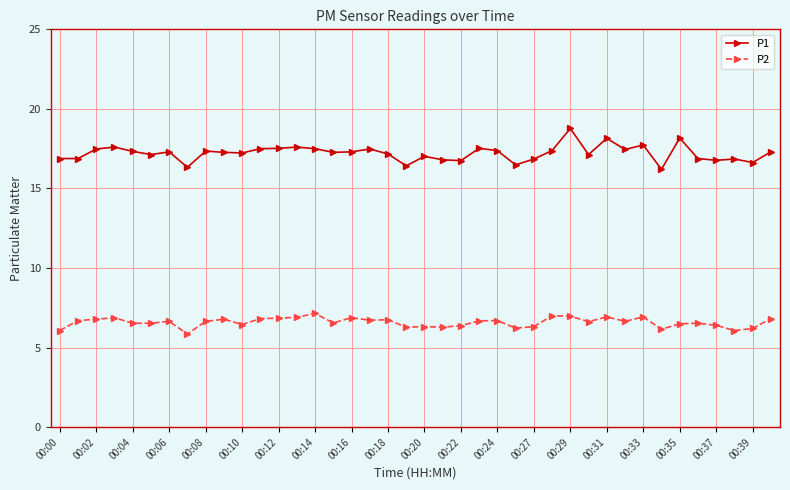

What is the value of the P2 point at the 32nd from the left?

6.7